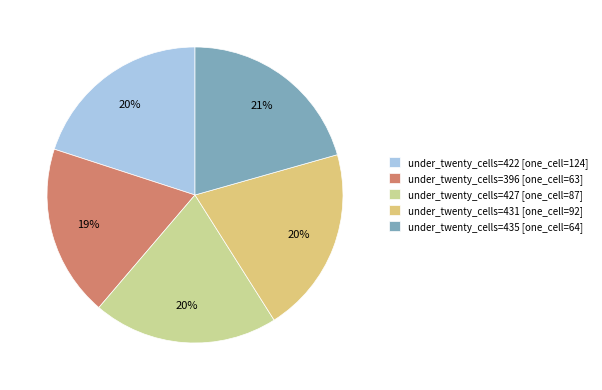

How many slices are in this pie chart?

5